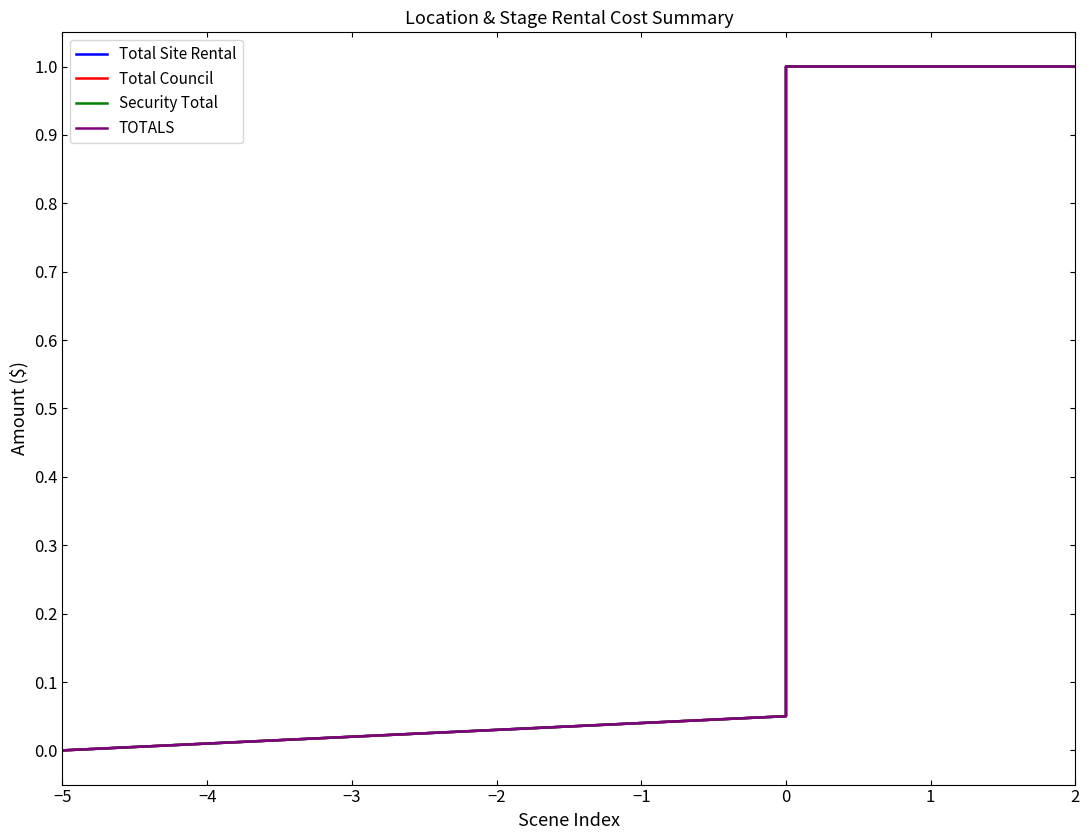

How many lines are shown in the chart?

4